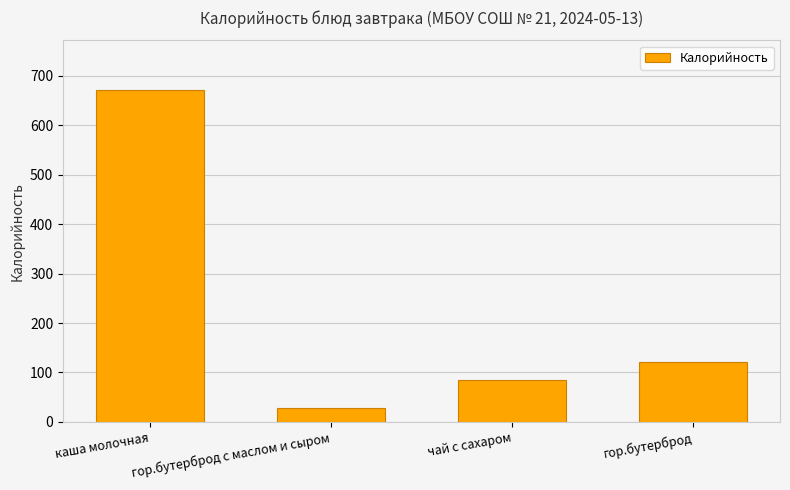

How many values exceed 120?

2